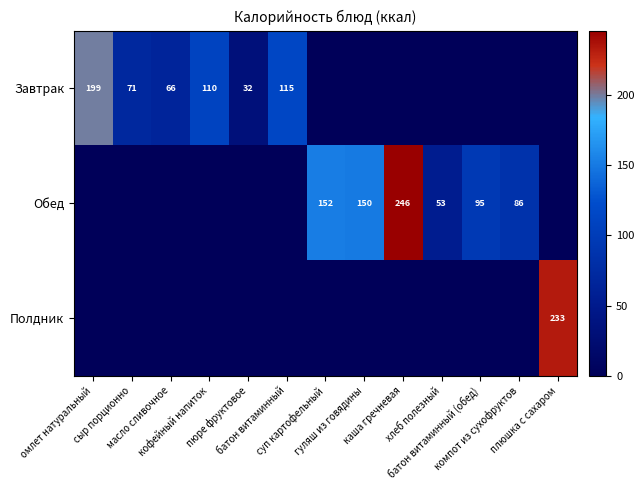

What is the sum of all Полдник values?

233.0